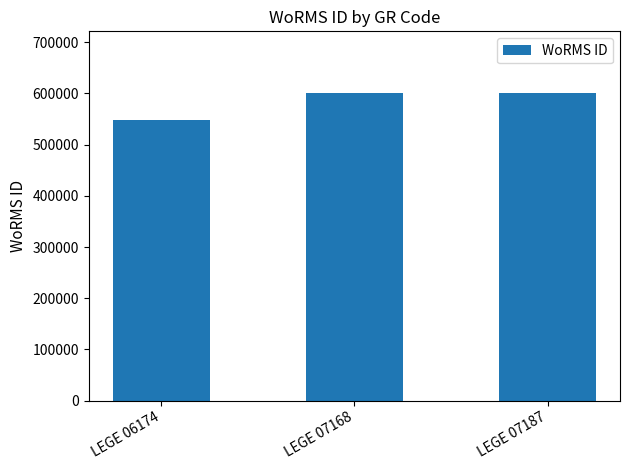

What is the minimum value shown in the chart?

547449